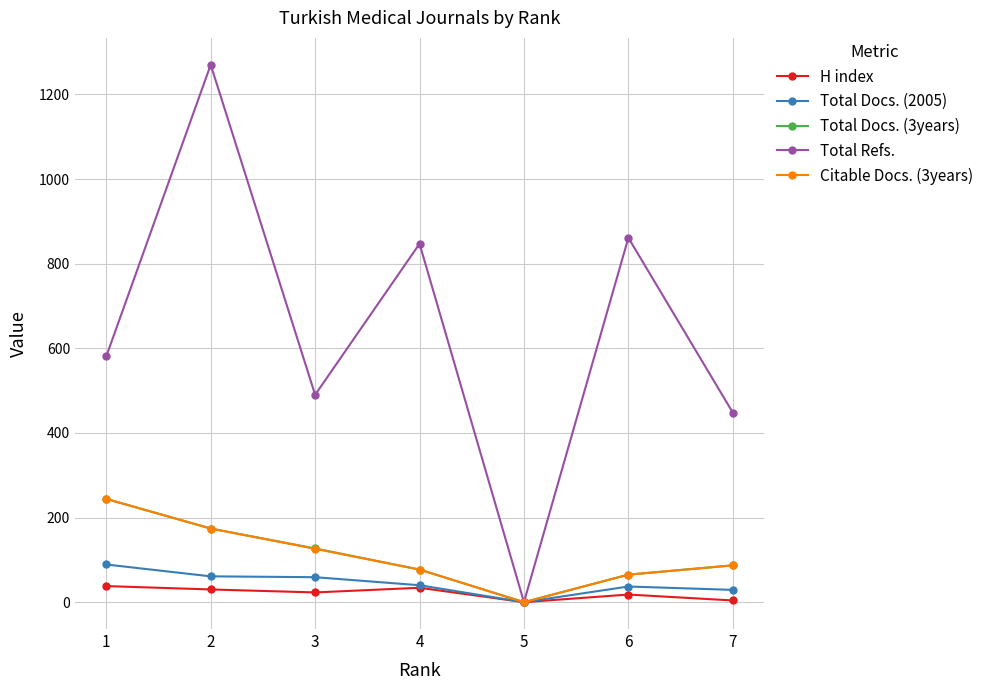

Where is the first local minimum for Total Refs.?

3